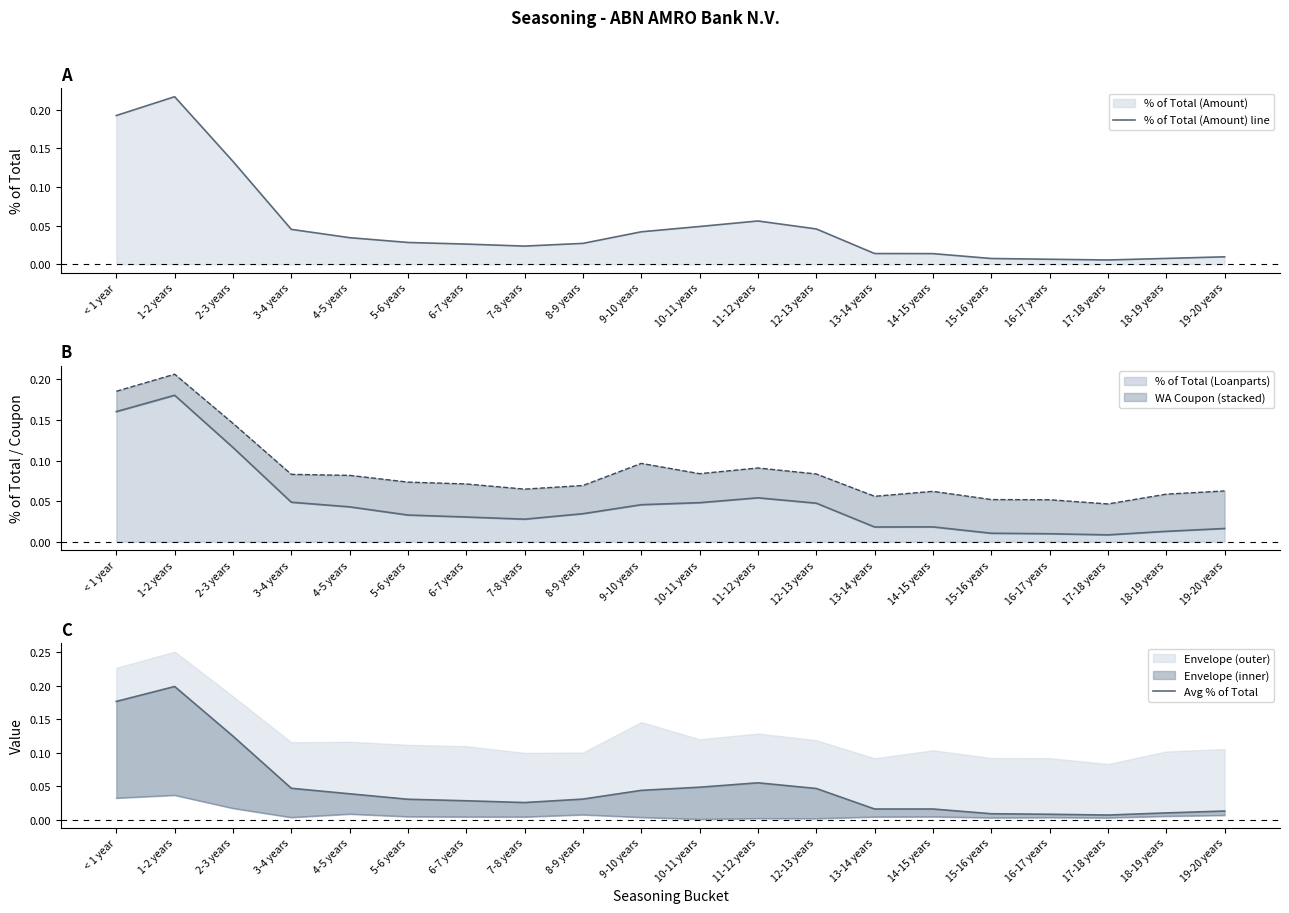

What is the maximum value shown in the chart?

0.2